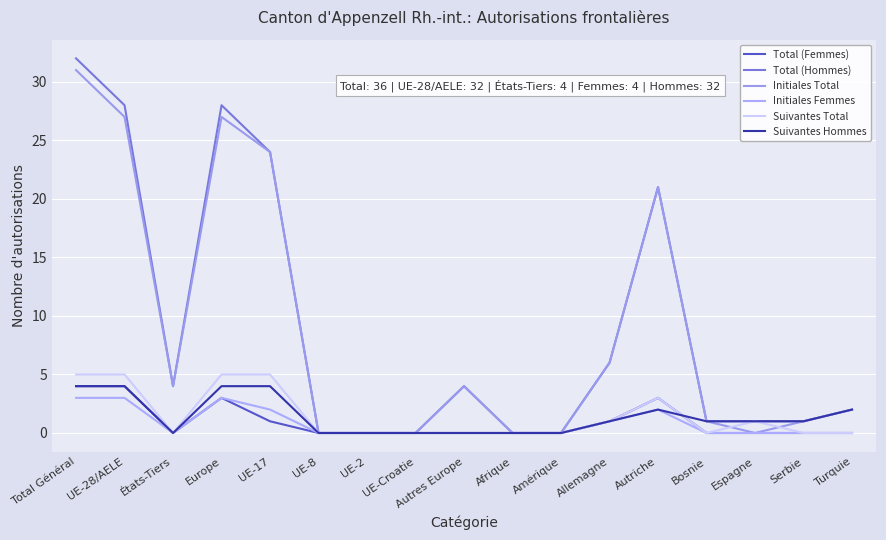

Does the chart have visible grid lines?

Yes